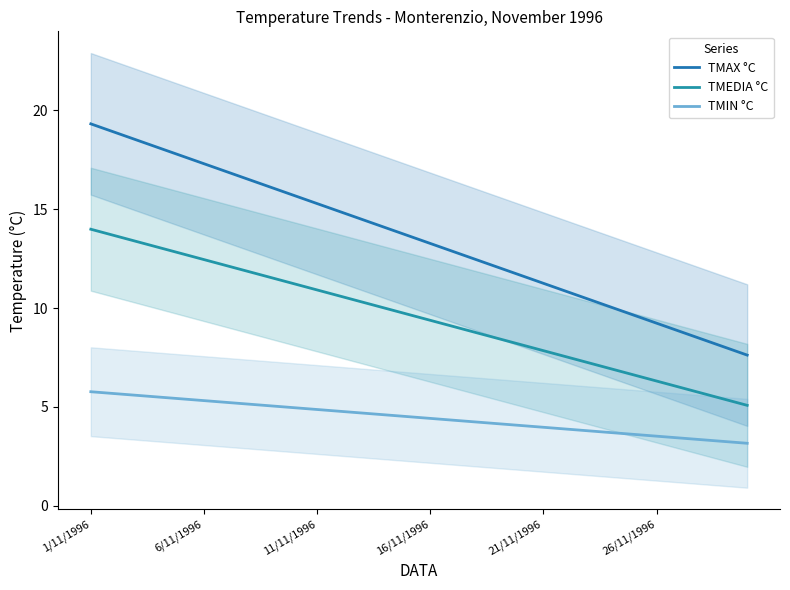

What is the minimum value shown in the chart?

3.2